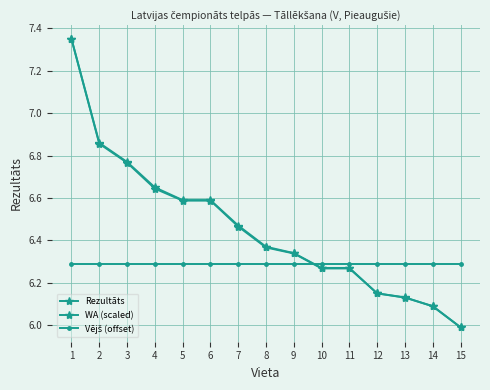

At which label does Rezultāts reach its minimum?

15